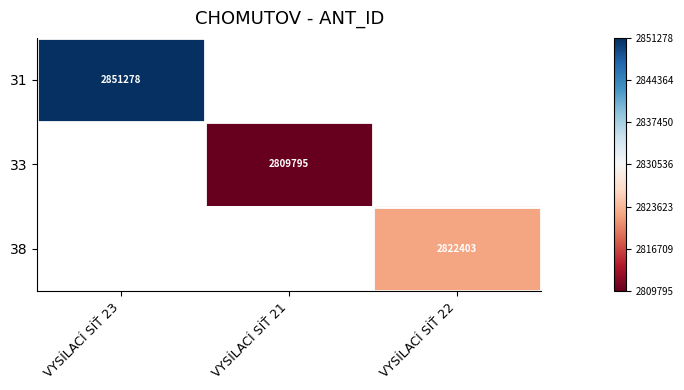

At which category does the chart reach its peak across all series?

VYSÍLACÍ SÍŤ 23